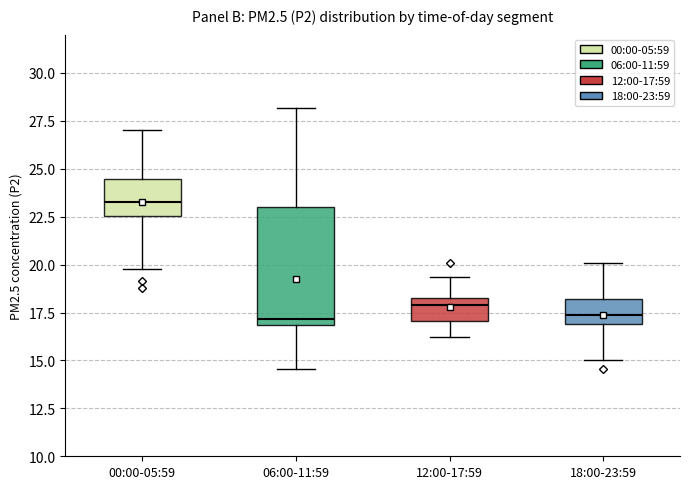

Reading left to right, transcribe this box plot: for each box, give where its median line is, the range the box spans, and where its two whiskers end, as read against the y-axis. The values are not printed on the chart, so give them approximately, as read against the axis.

00:00-05:59: median 23.5, box 22.5 to 24.5, whiskers 20.0 to 27.0
06:00-11:59: median 17.0 (just above the box's lower edge), box 17.0 to 23.0, whiskers 14.5 to 28.0
12:00-17:59: median 18.0, box 17.0 to 18.5, whiskers 16.0 to 19.5
18:00-23:59: median 17.5, box 17.0 to 18.0, whiskers 15.0 to 20.0